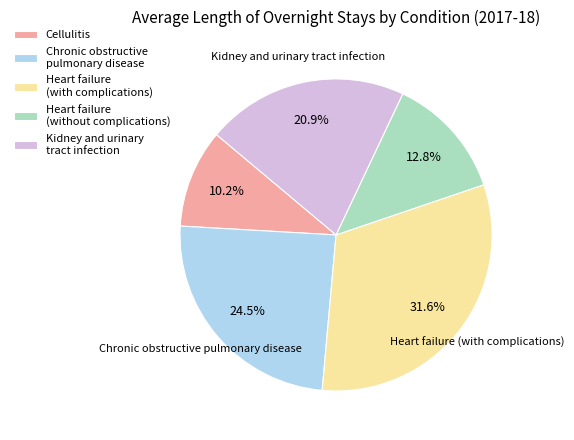

What is the ratio of the value at Heart failure (without complications) to the value at Chronic obstructive pulmonary disease?

0.5